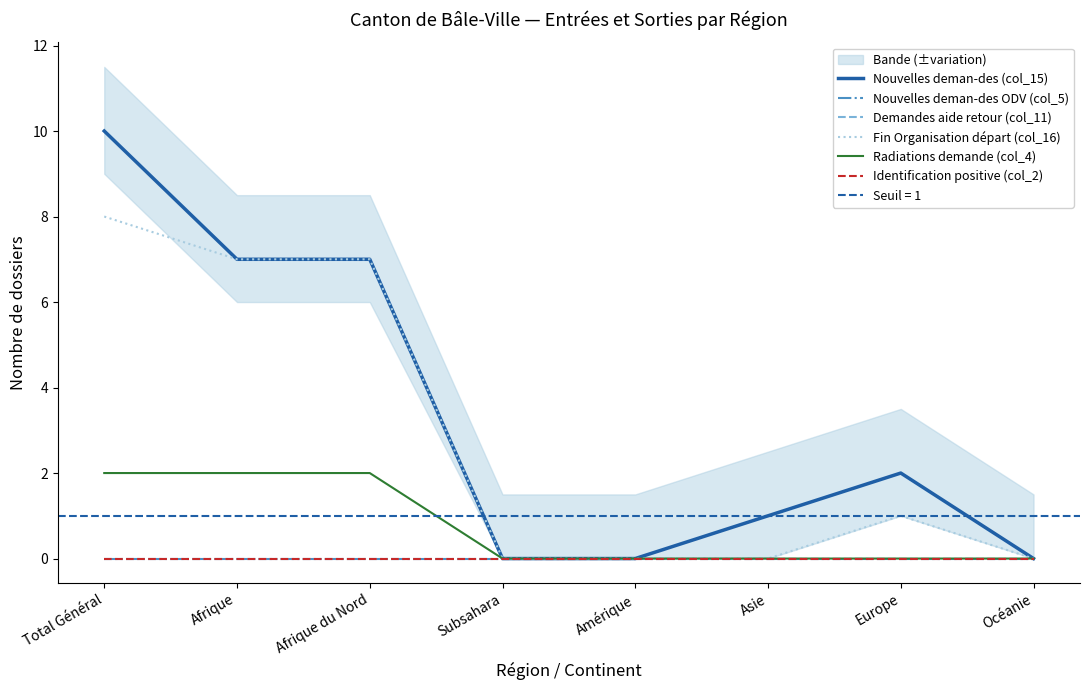

What position from the left is Afrique?

2